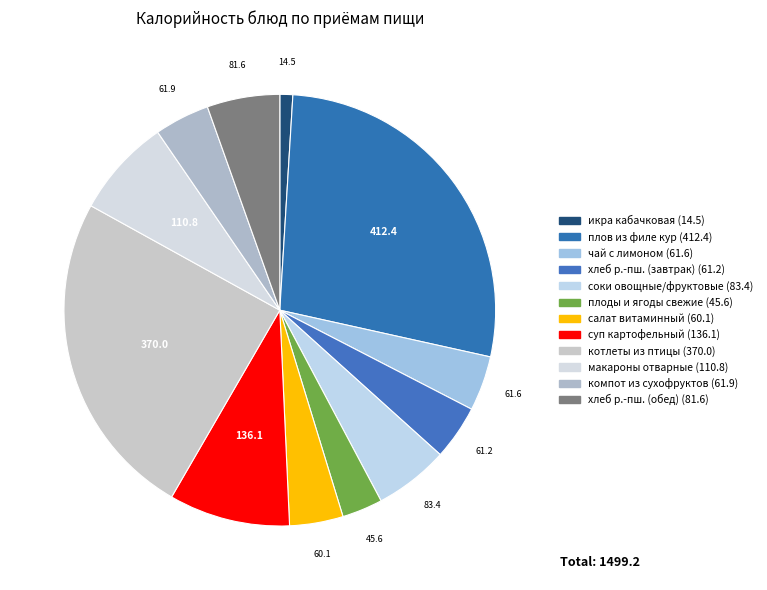

To the nearest percent, what is the average slice percentage?

8%